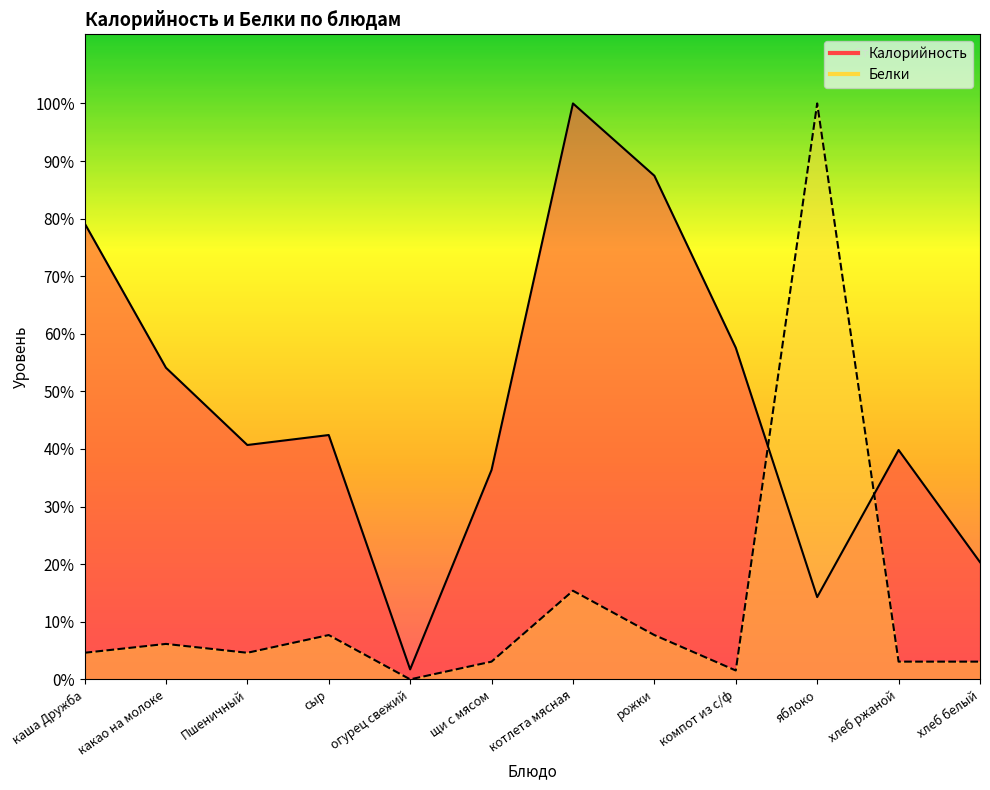

What are all the series names shown in the legend?

Калорийность, Белки